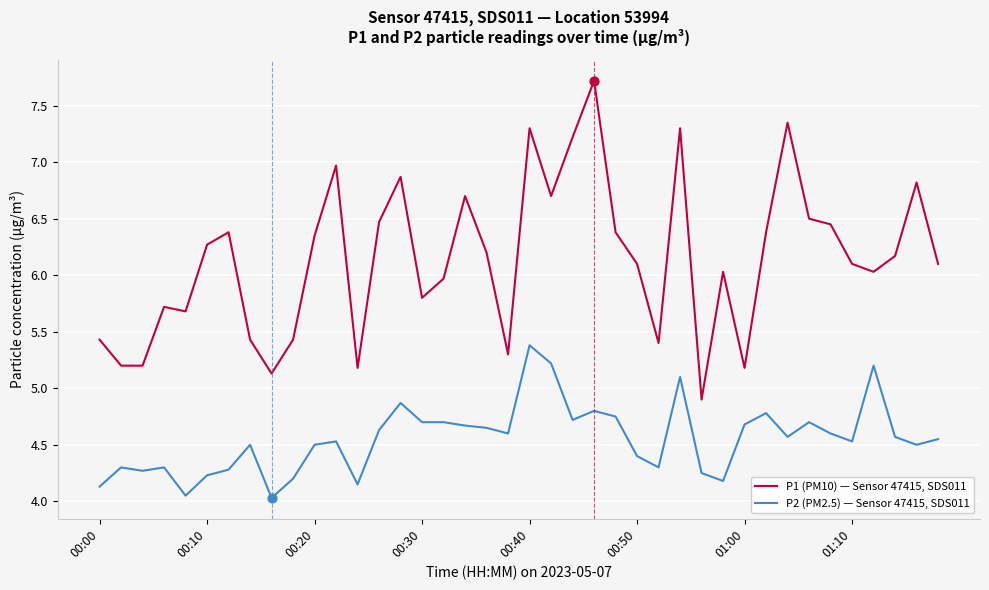

Which series has the largest total across all categories?

P1 (PM10) — Sensor 47415, SDS011